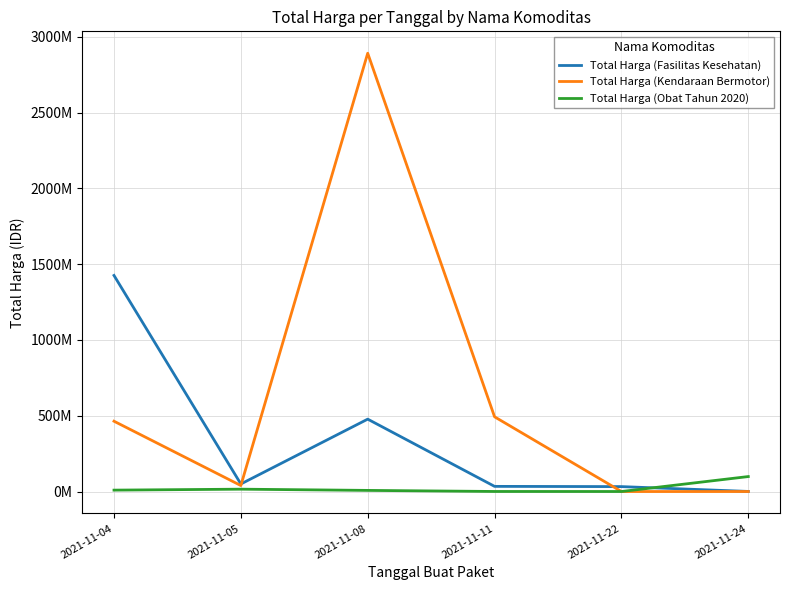

What is the average value of the Total Harga (Kendaraan Bermotor) series?

648094017